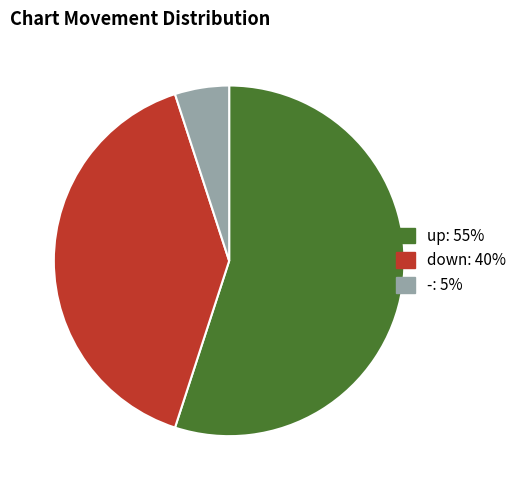

Combined, do - and up account for over 50%?

Yes